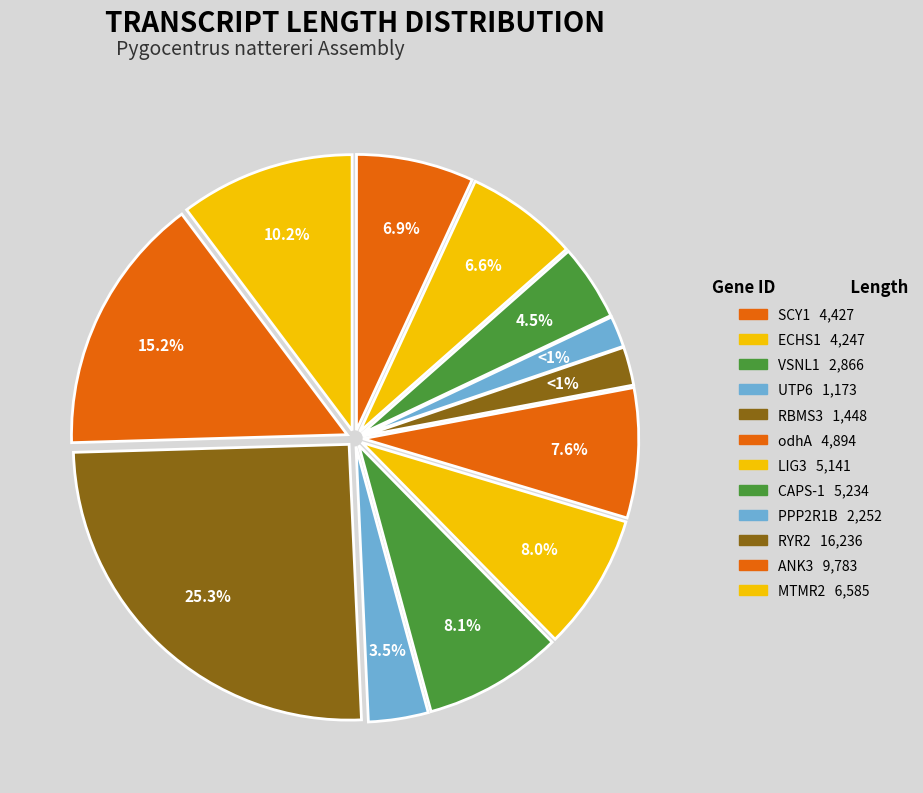

Does any single category account for the majority?

No